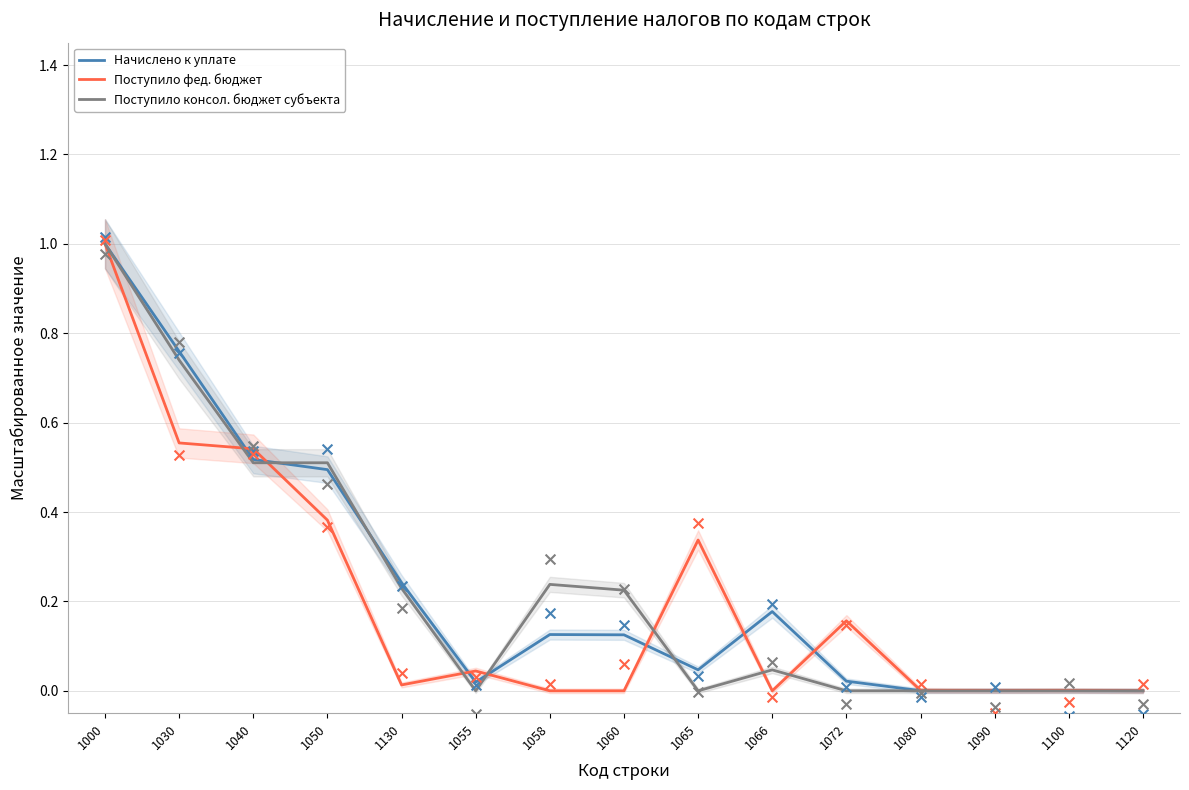

At which category is the sum across all series the highest?

1000